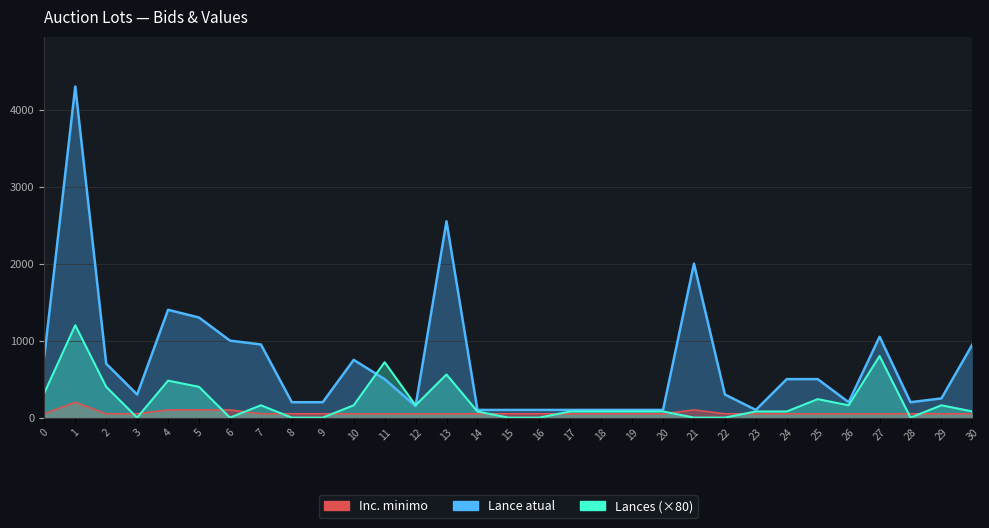

What is the total value across all series at 27?

1900